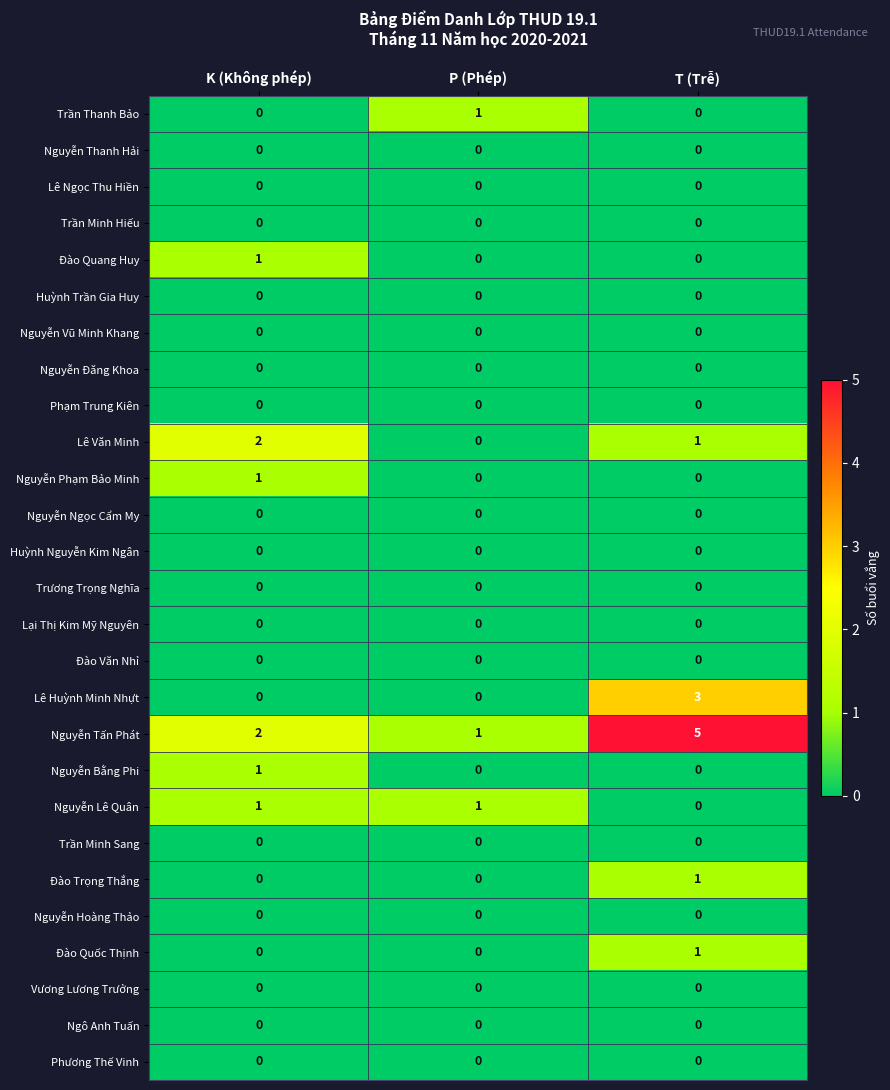

Is it true that Lại Thị Kim Mỹ Nguyên equals 0 at T (Trễ)?

True